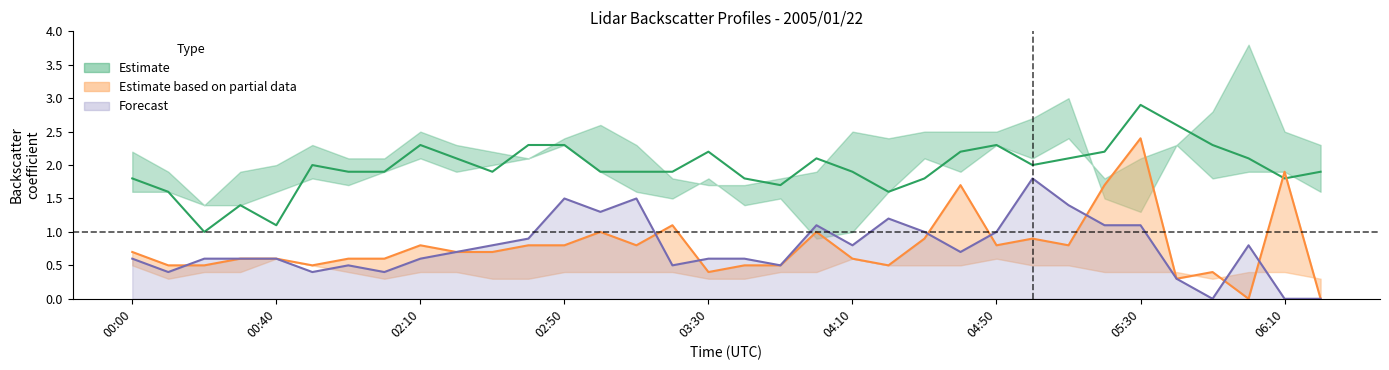

At which category does 2.215 reach its first local valley?

00:20